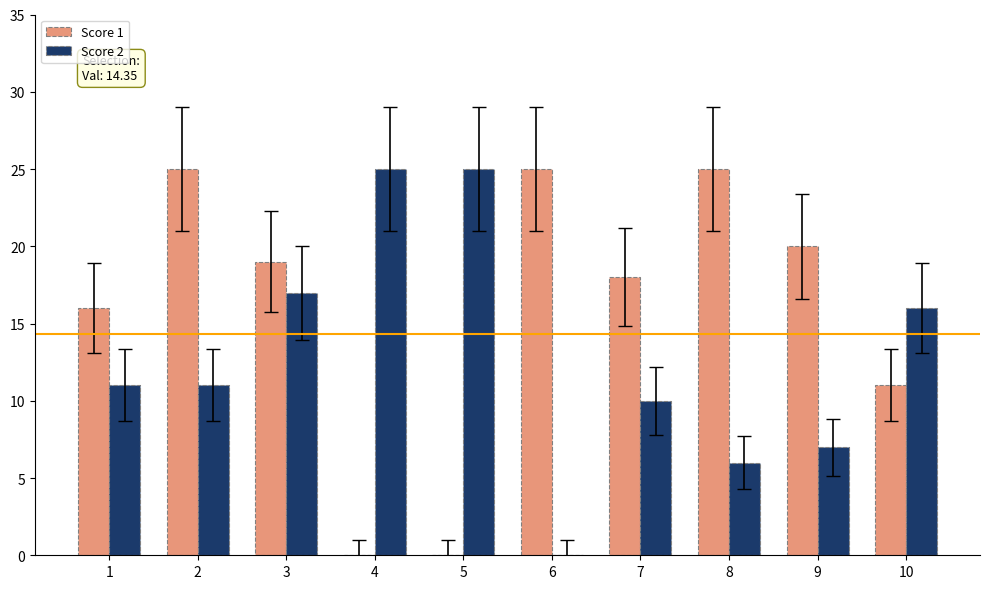

Where is Score 1 nearest to the value 12?

10